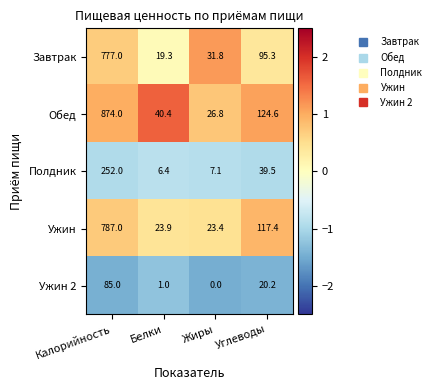

What is the sum of all Полдник values?

305.0